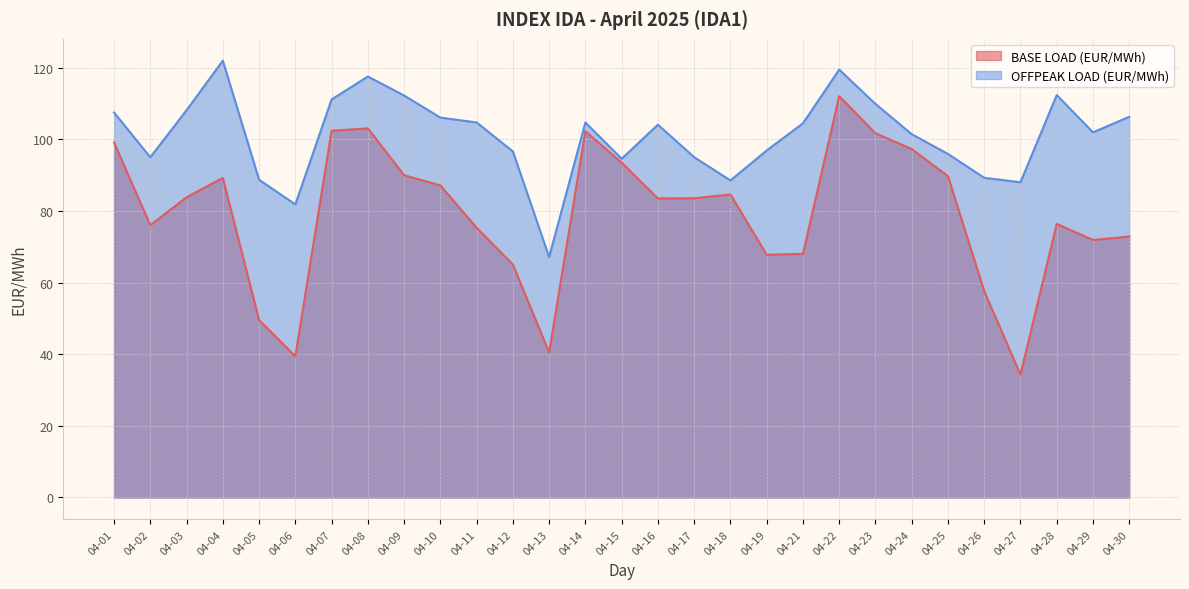

List the series in order of their overall mean, highest first.

OFFPEAK LOAD (EUR/MWh), BASE LOAD (EUR/MWh)